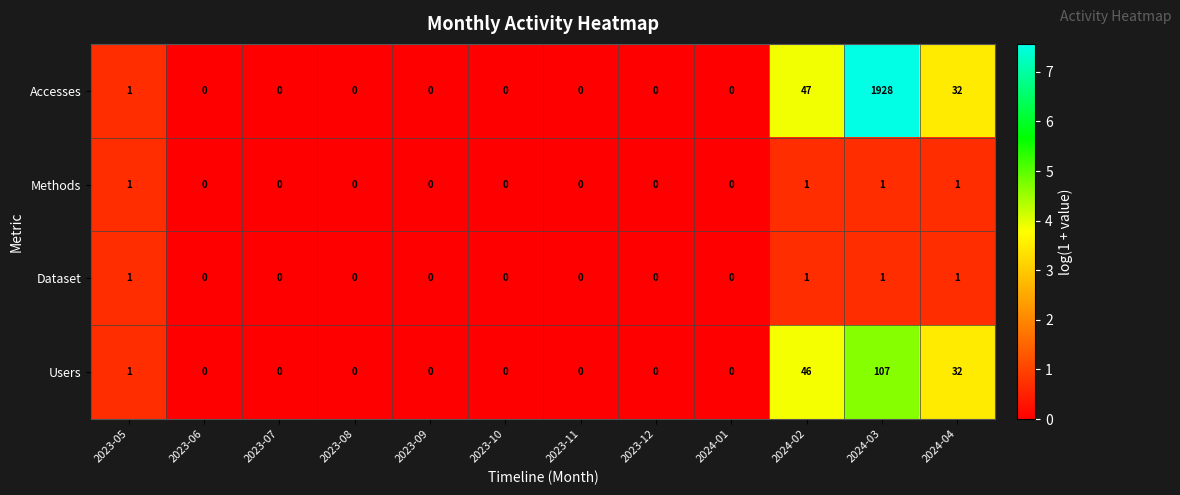

How many data points in Users are above 0?

4